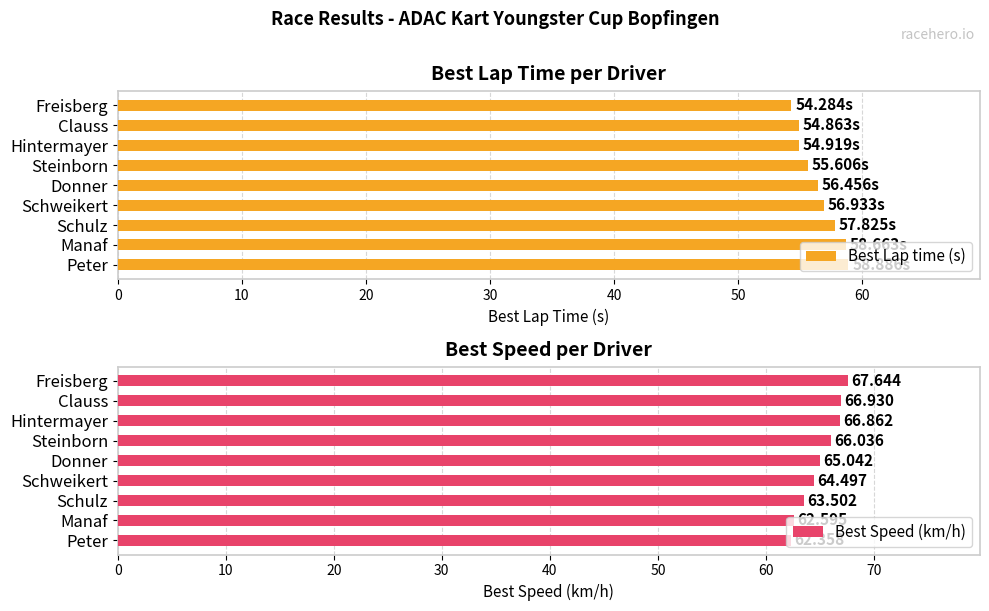

What is the average value of the Best Speed (km/h) series?

65.1